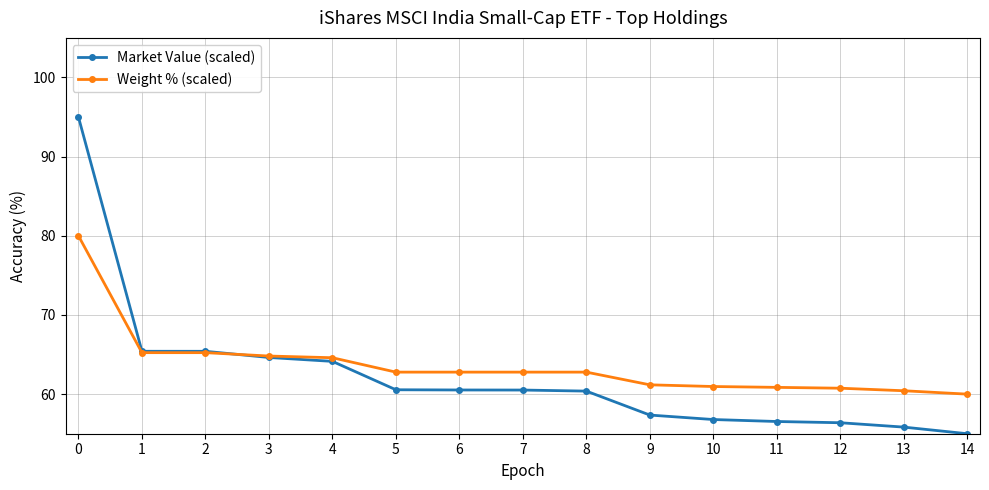

What is the maximum value for Market Value (scaled)?

95.0